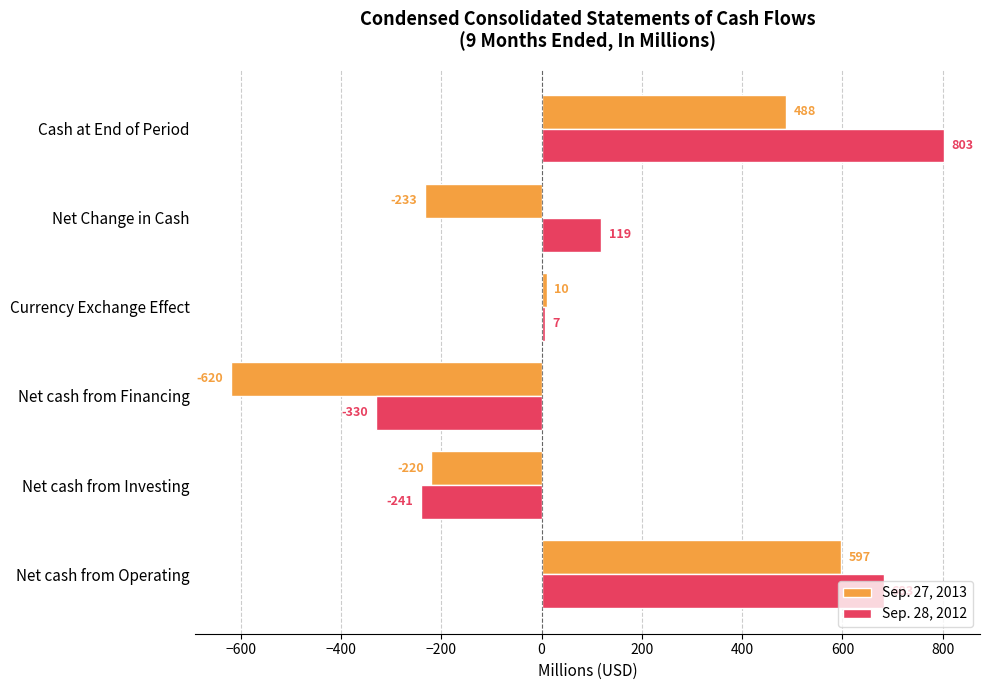

The value of Sep. 27, 2013 at Net cash from Operating is 814. True or false?

False